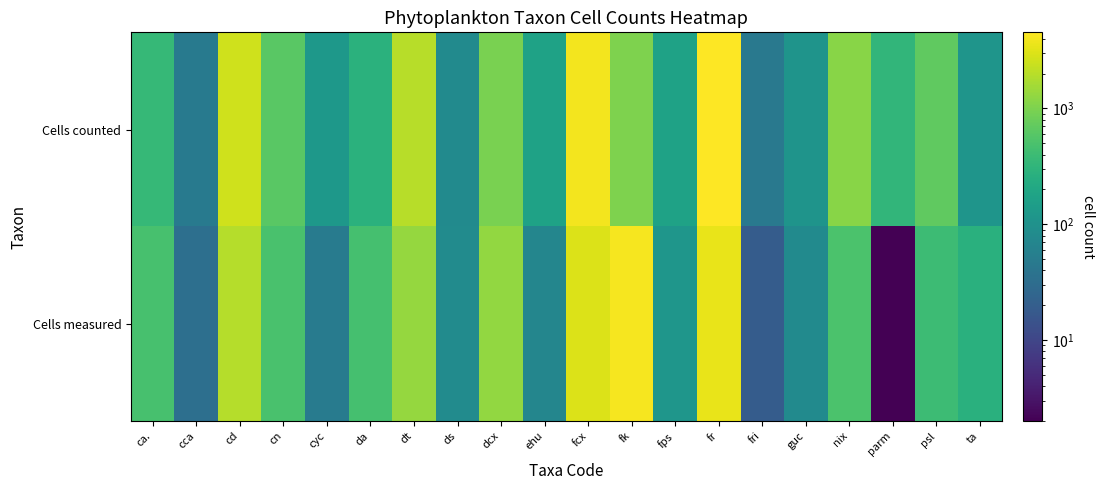

What is the minimum value shown in the chart?

2